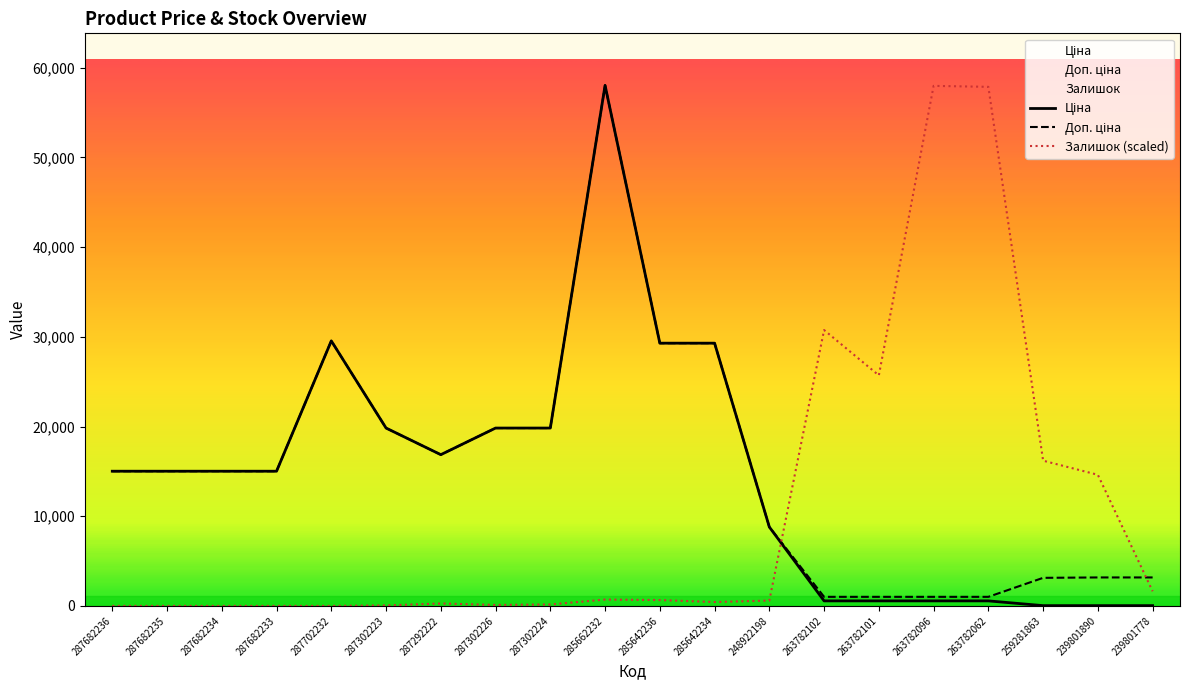

Is it true that Доп. ціна equals 1464.2 at 263782062?

False